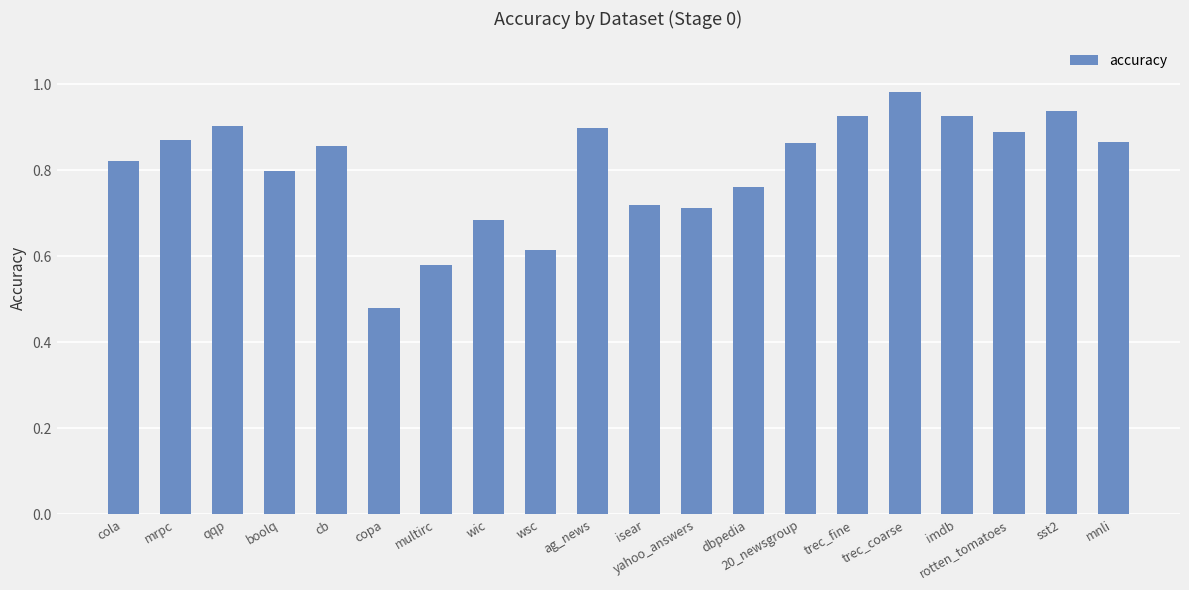

What is the label of the 14th bar from the left?

20_newsgroup